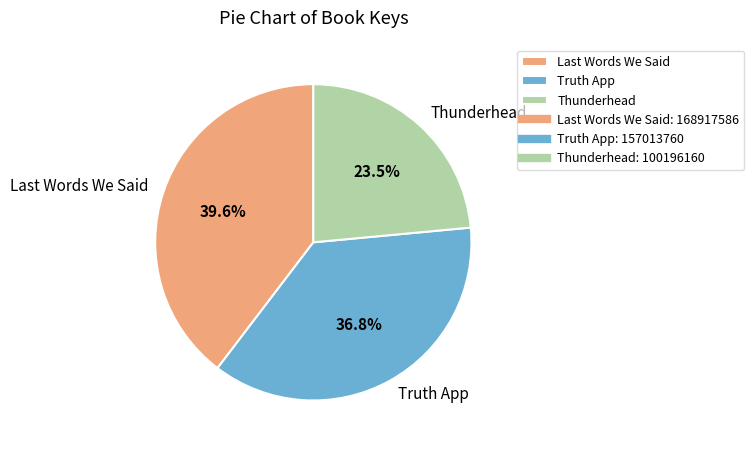

Approximately how many times larger is the value at Thunderhead compared to Truth App?

0.6